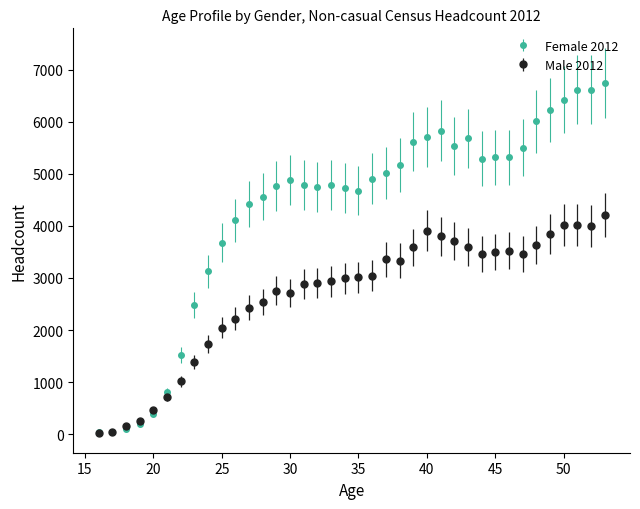

What are all the series names shown in the legend?

Female 2012, Male 2012